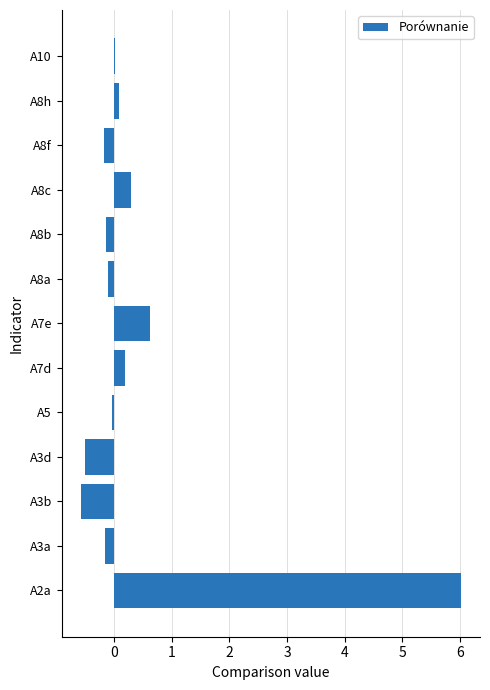

The chart shows a value of 0.2 at A7d. True or false?

True